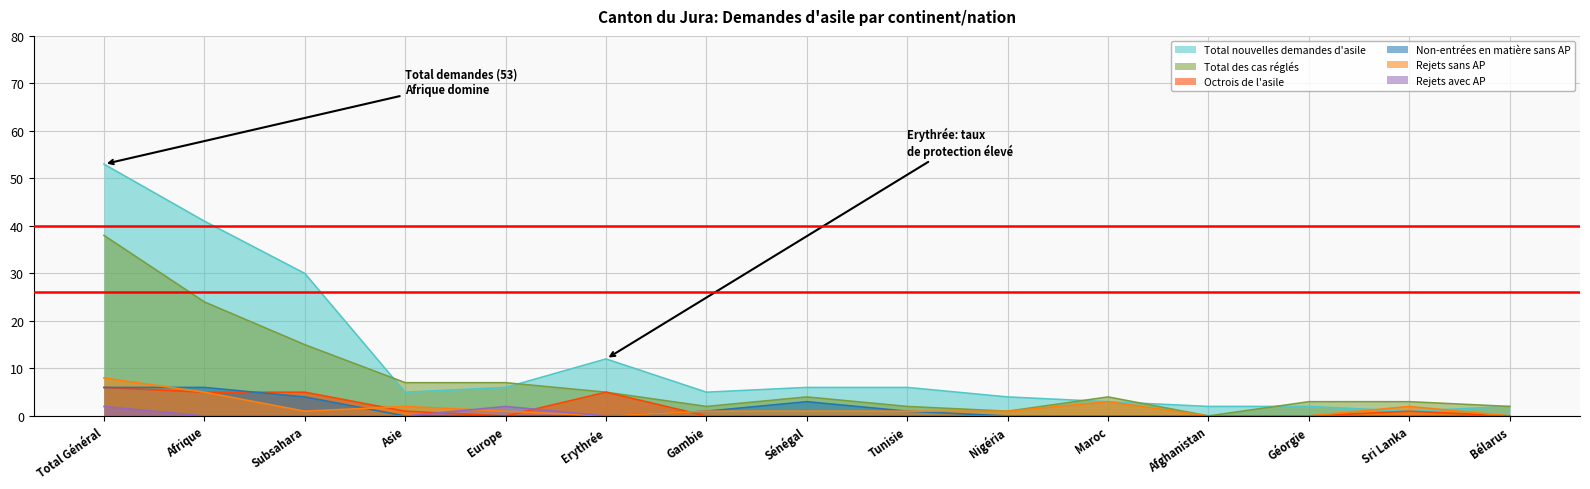

After their last crossing, which series has the higher values: Rejets avec AP or Octrois de l'asile?

Octrois de l'asile